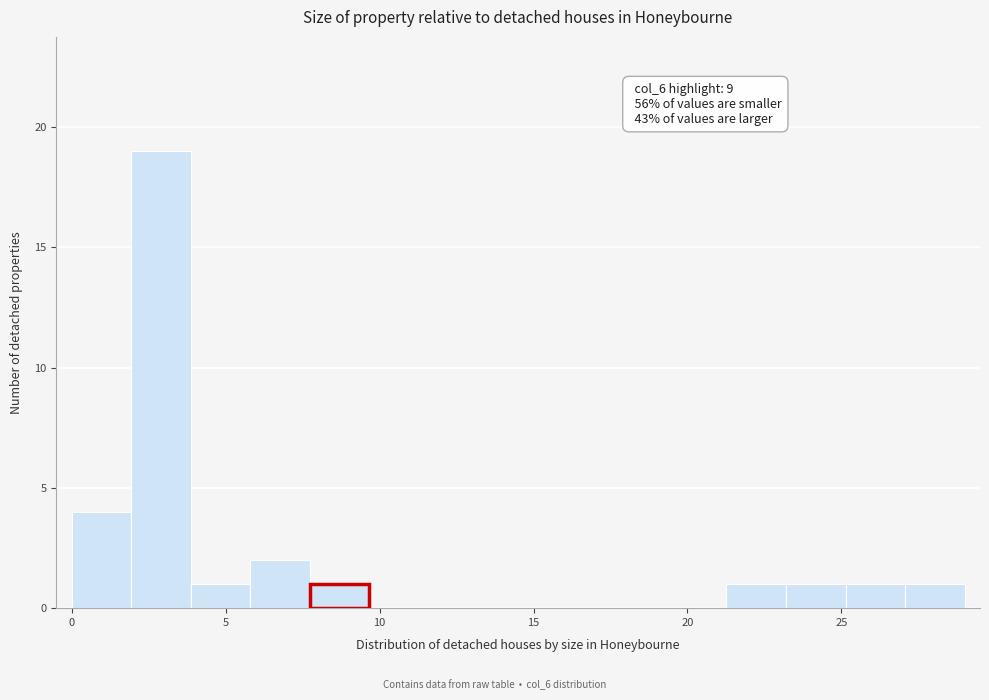

Read against the x-axis, roughly where is the centre of the tallest bar?

3.0